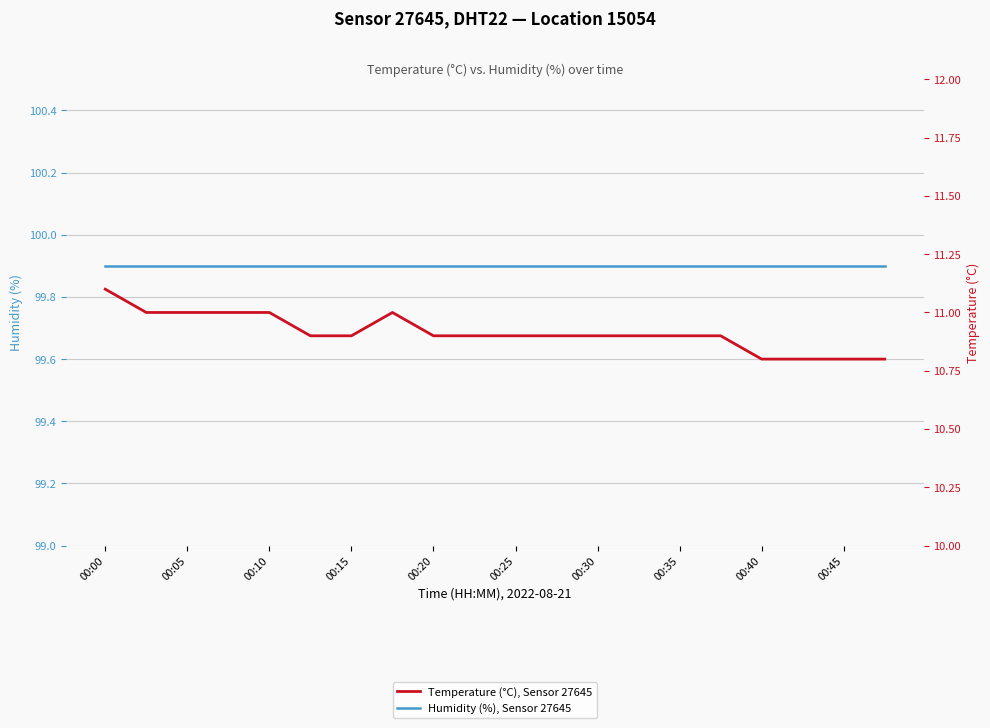

Which series has the largest range (max minus min)?

Temperature (°C), Sensor 27645